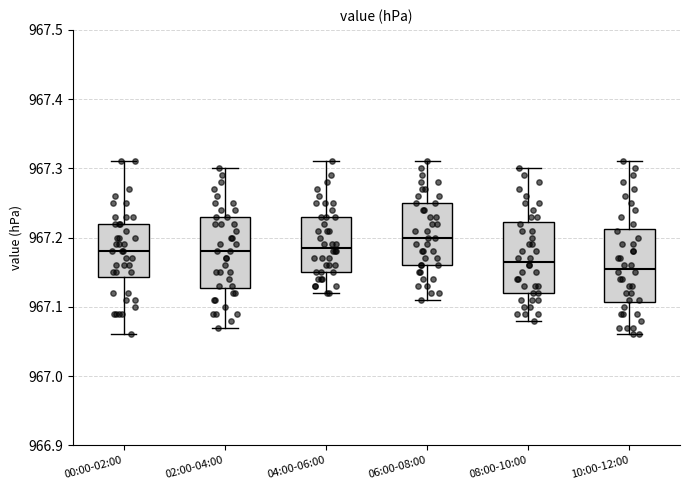

Reading left to right, read every box against the y-axis: the position of its median line, the range the box covers, and the ends of its whiskers. The values are not printed on the chart, so give them approximately, as read against the axis.

00:00-02:00: median 967.18, box 967.14 to 967.22, whiskers 967.06 to 967.31
02:00-04:00: median 967.18, box 967.13 to 967.23, whiskers 967.07 to 967.30
04:00-06:00: median 967.19, box 967.15 to 967.23, whiskers 967.12 to 967.31
06:00-08:00: median 967.20, box 967.16 to 967.25, whiskers 967.11 to 967.31
08:00-10:00: median 967.17, box 967.12 to 967.22, whiskers 967.08 to 967.30
10:00-12:00: median 967.16, box 967.11 to 967.21, whiskers 967.06 to 967.31